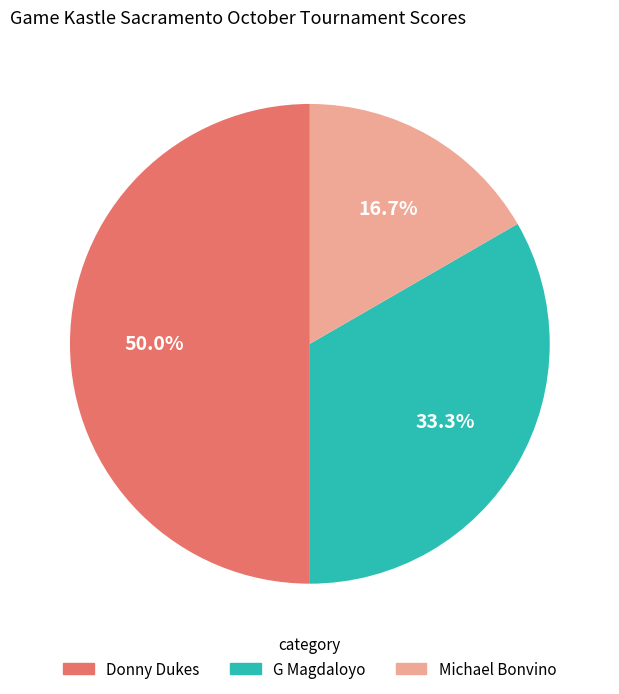

What portion of the pie excludes Michael Bonvino?

83.3%